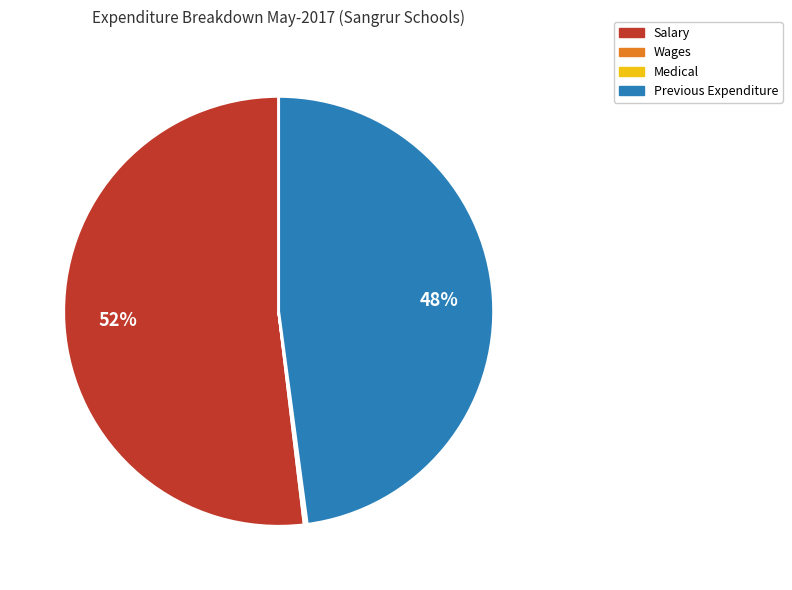

Is there a majority slice in this chart?

Yes